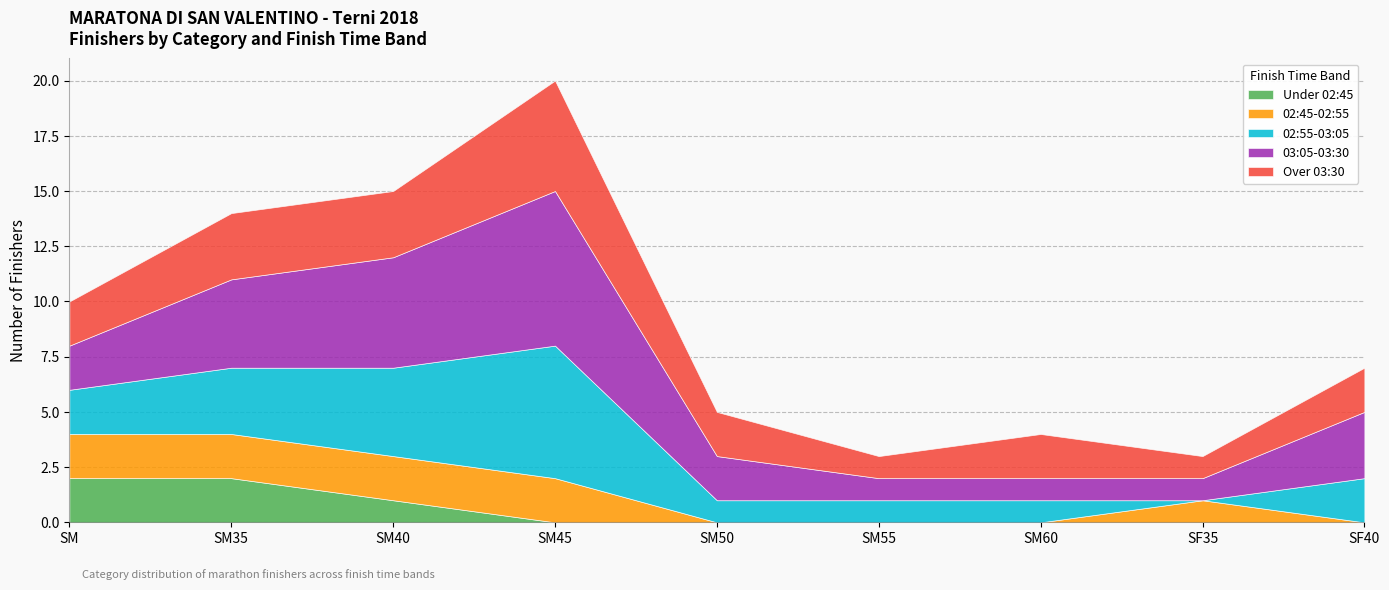

What is the approximate value of Over 03:30 at SM40?

3